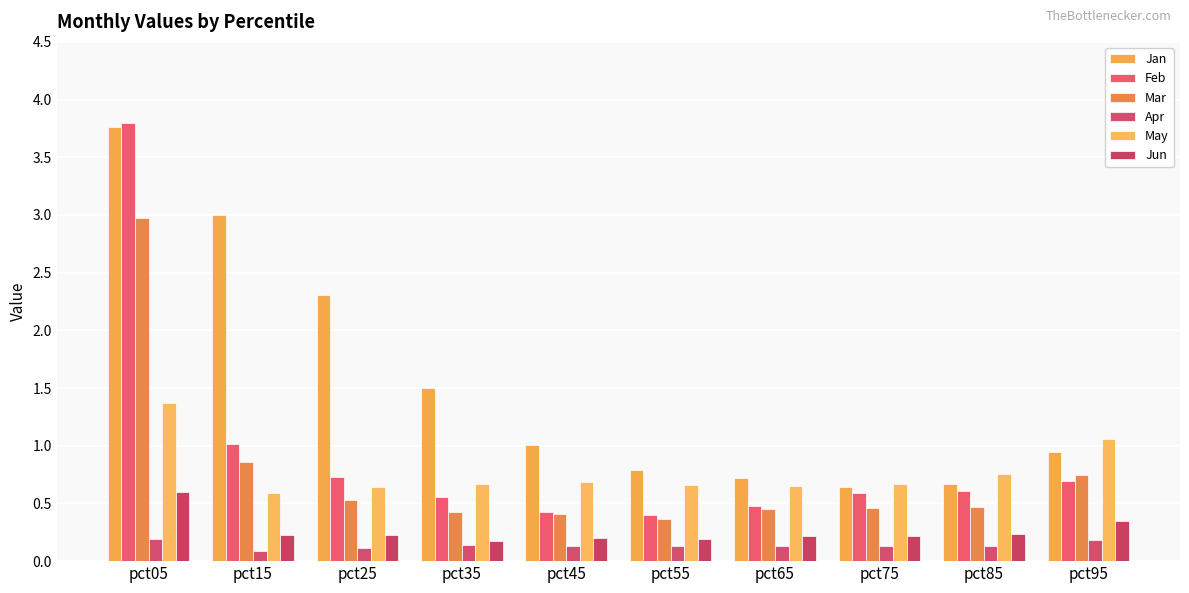

What are all the series names shown in the legend?

Jan, Feb, Mar, Apr, May, Jun